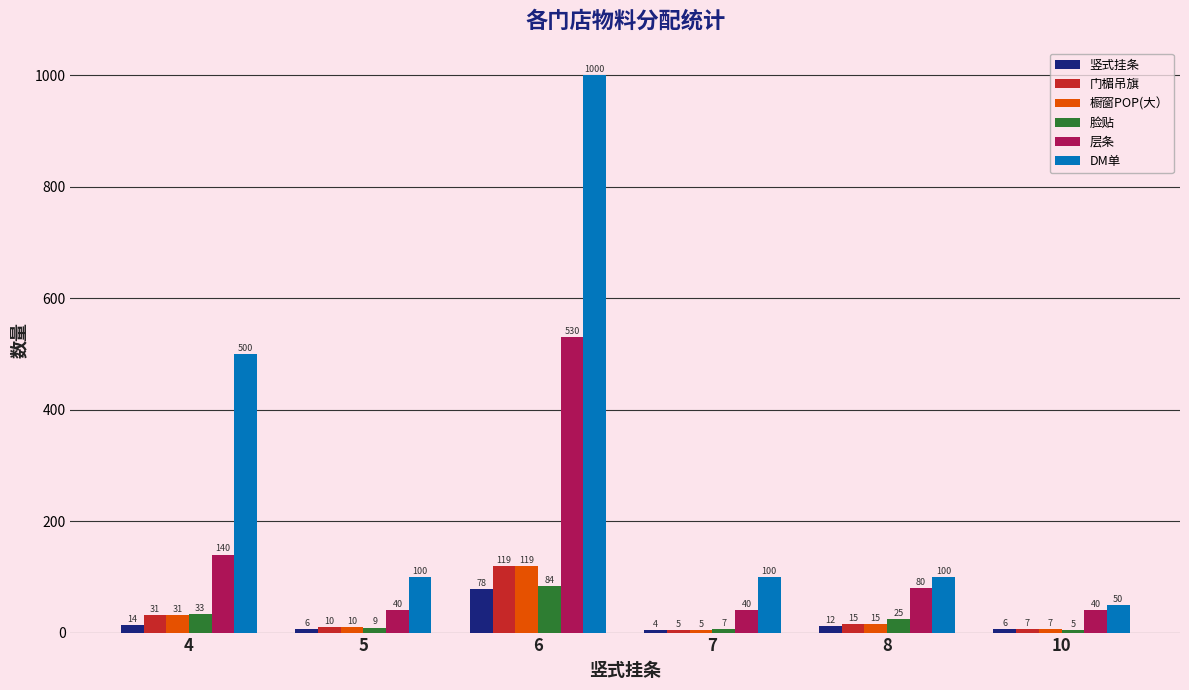

At how many categories does at least one series exceed 168?

2